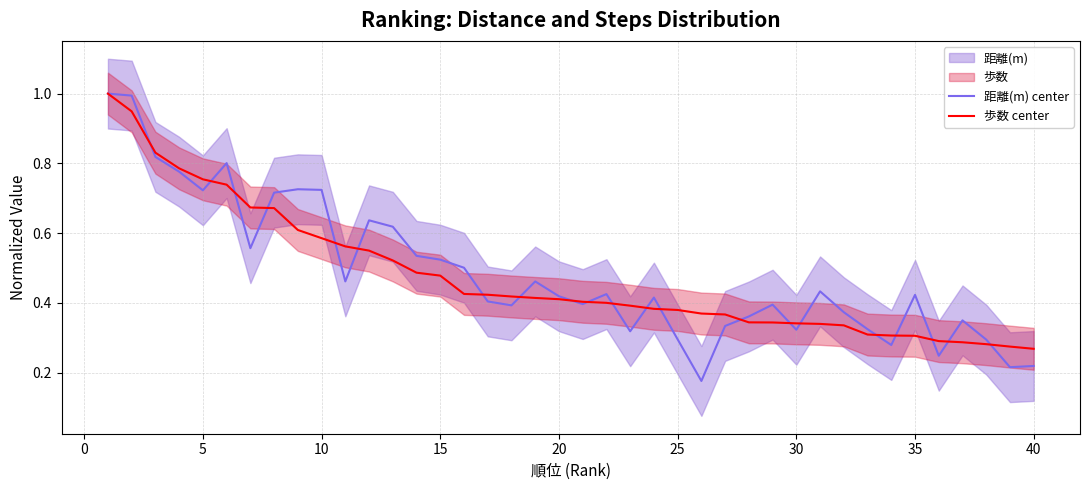

How many lines are shown in the chart?

2